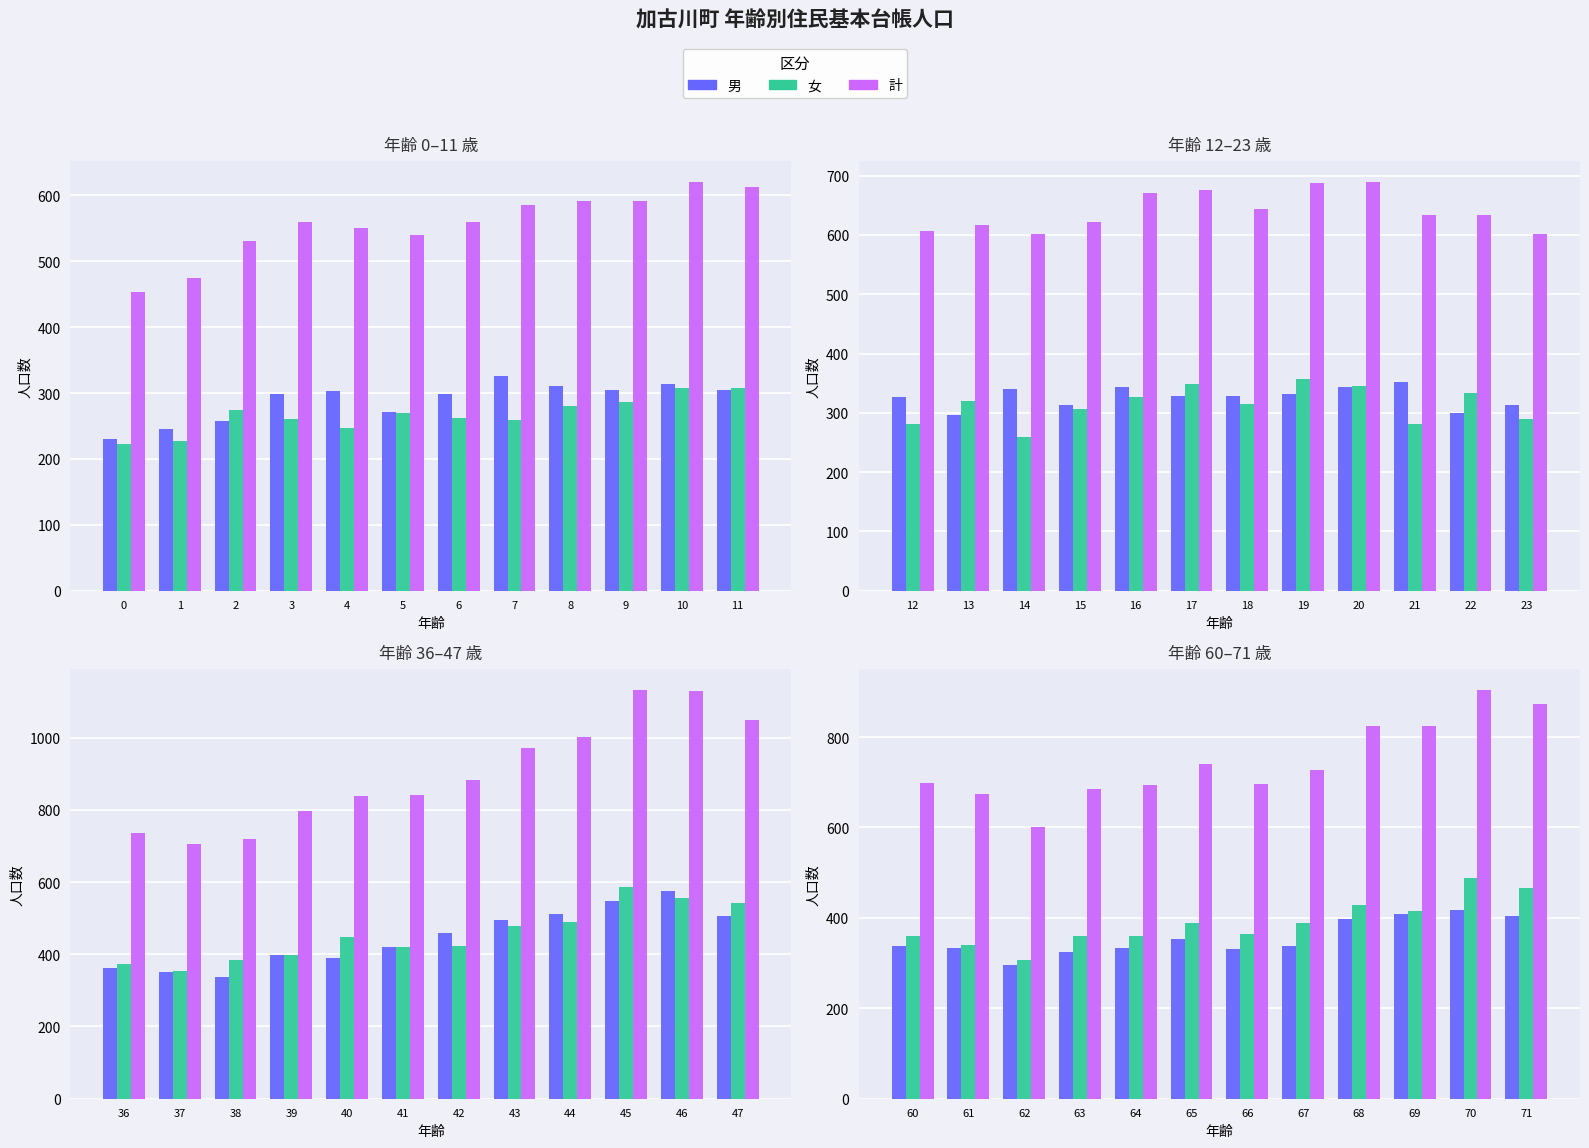

What is the difference between the second highest and second lowest values in the 男 series?

84